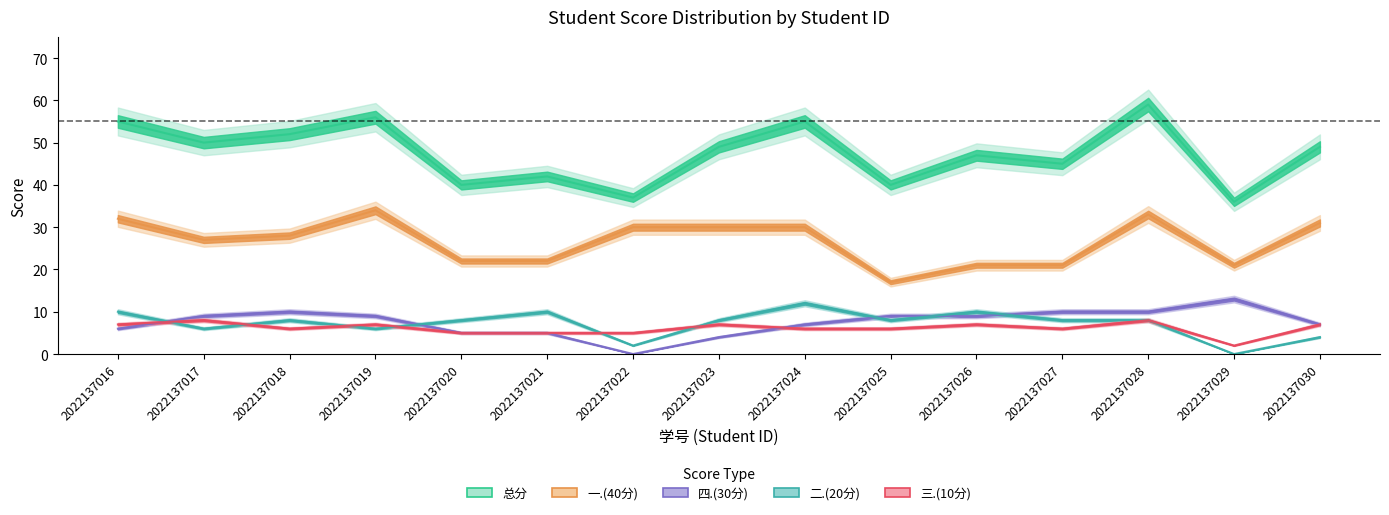

How many values in the 二.(20分) series exceed 8?

4